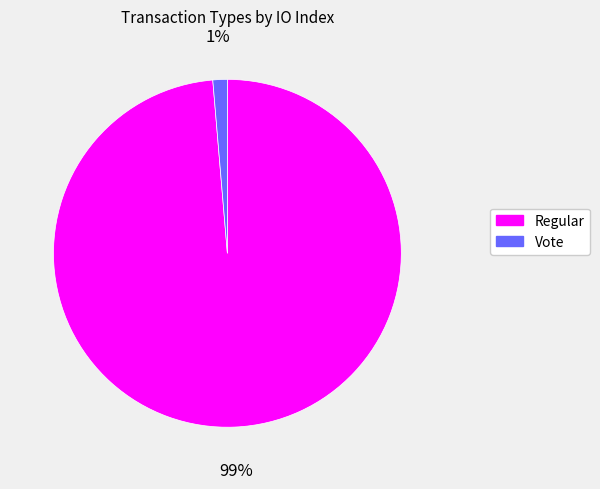

Does Regular account for over 50% of the chart?

Yes